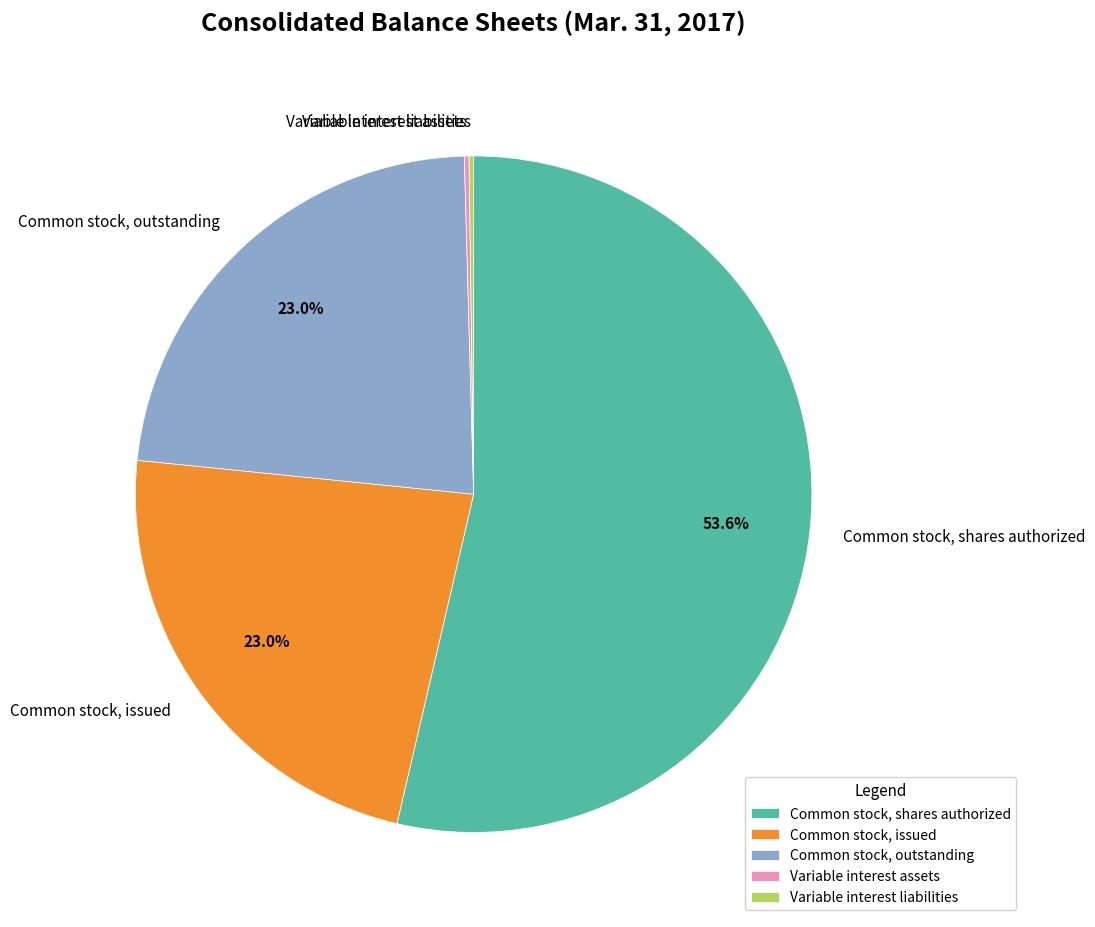

To the nearest percent, what is the difference between the largest and smallest slice percentages?

53%